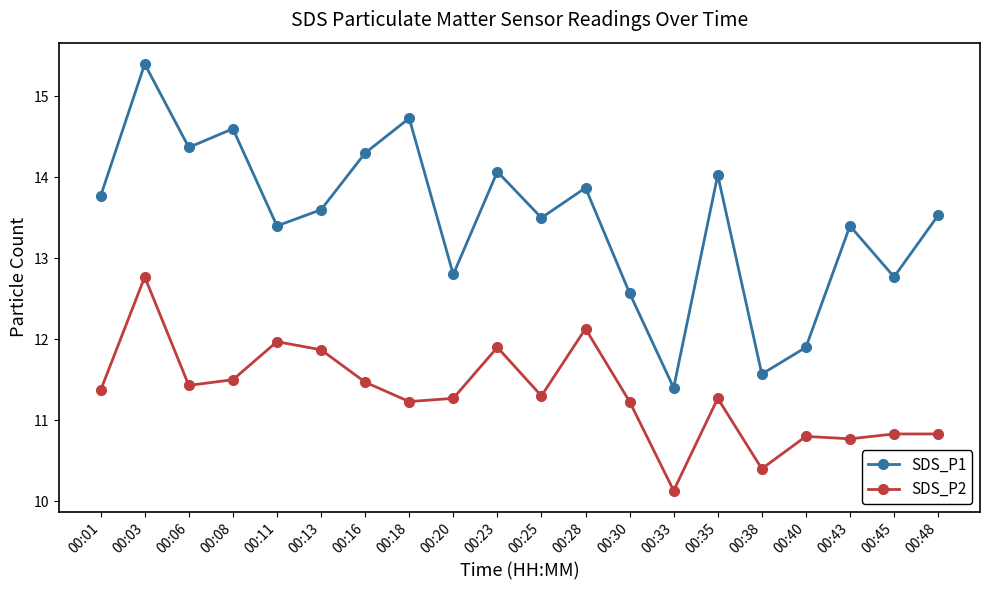

Is this an area chart (filled region under the line)?

No